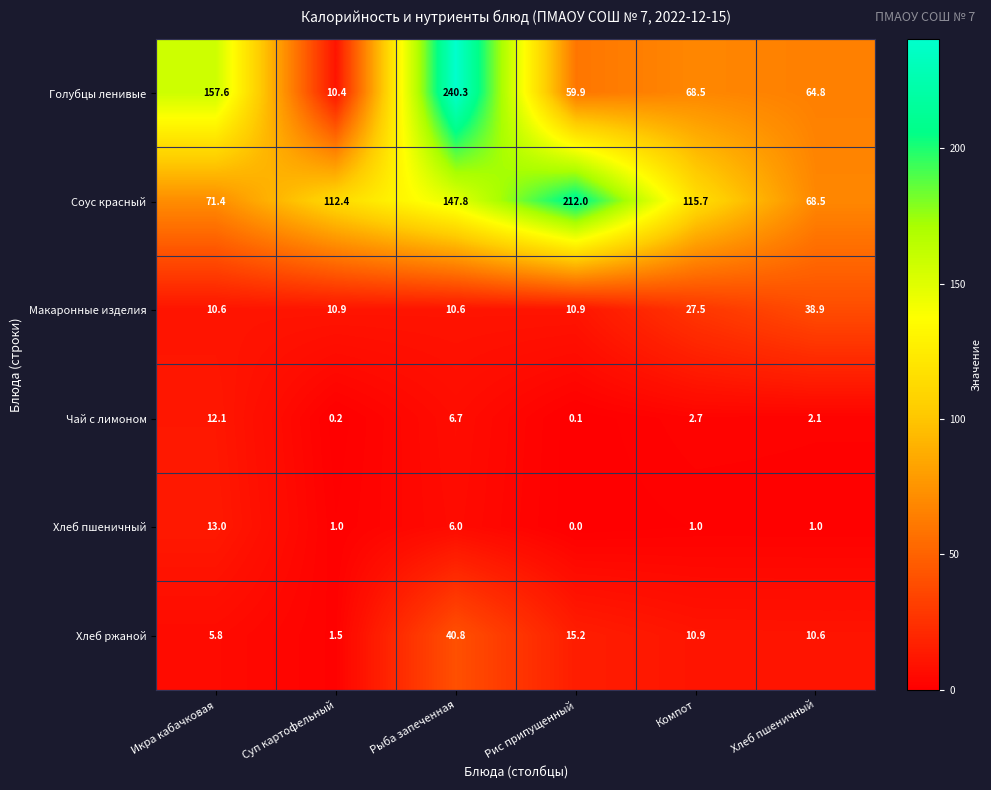

What is the difference between the maximum and minimum values in the Макаронные изделия series?

28.3